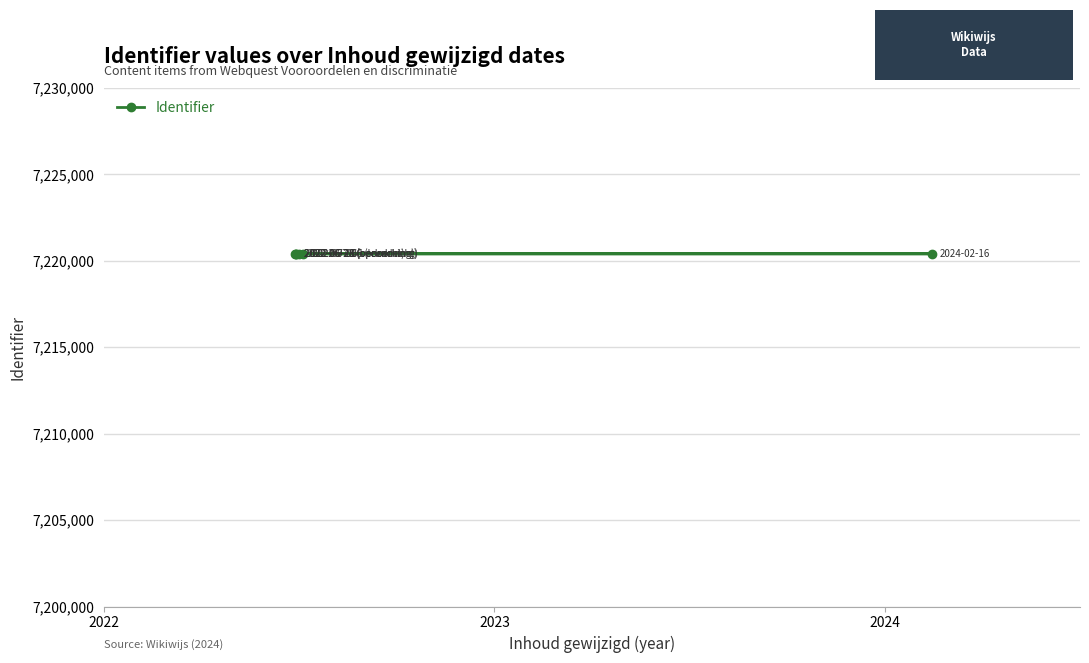

How many data points does each series have?

6